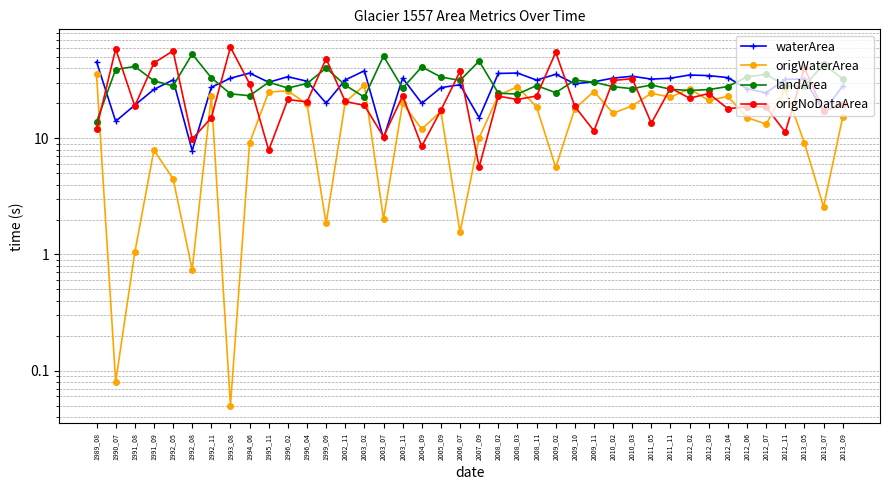

What is the sum of all waterArea values?

1158.8